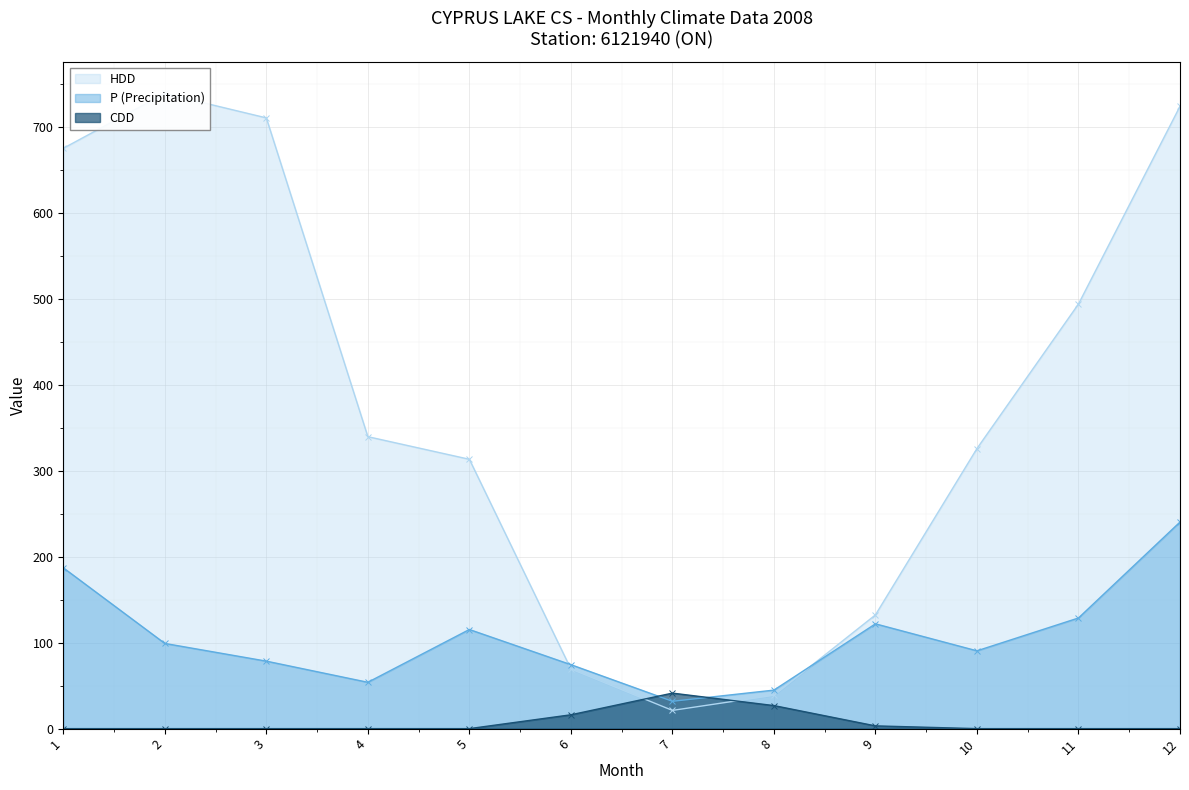

At which label is HDD closest to 380?

4